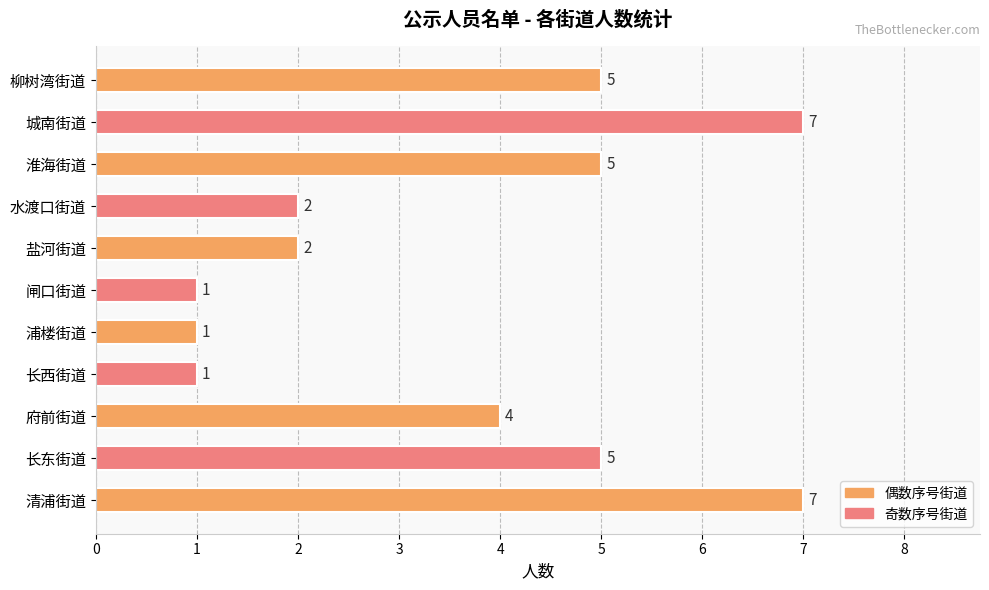

Reading top to bottom, list all the values displayed in this chart.

5	7	5	2	2	1	1	1	4	5	7